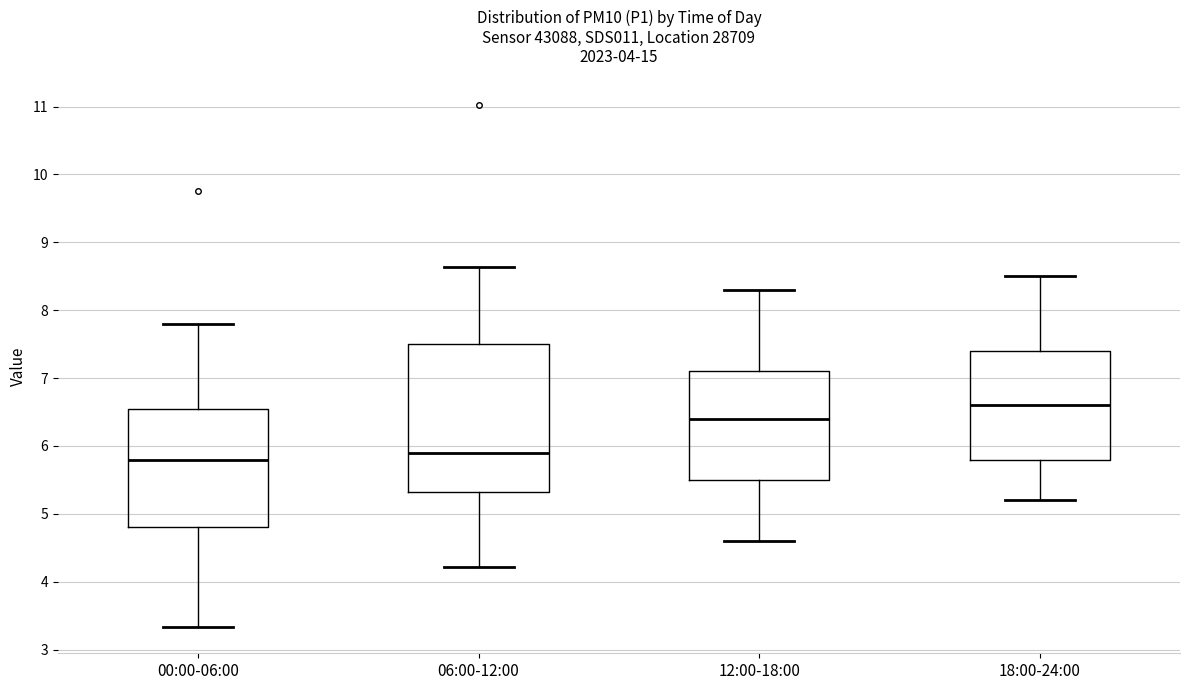

Where does the lower whisker of the box for 18:00-24:00 end on the y-axis? The values are not printed on the chart, so give them approximately, as read against the axis.

5.2